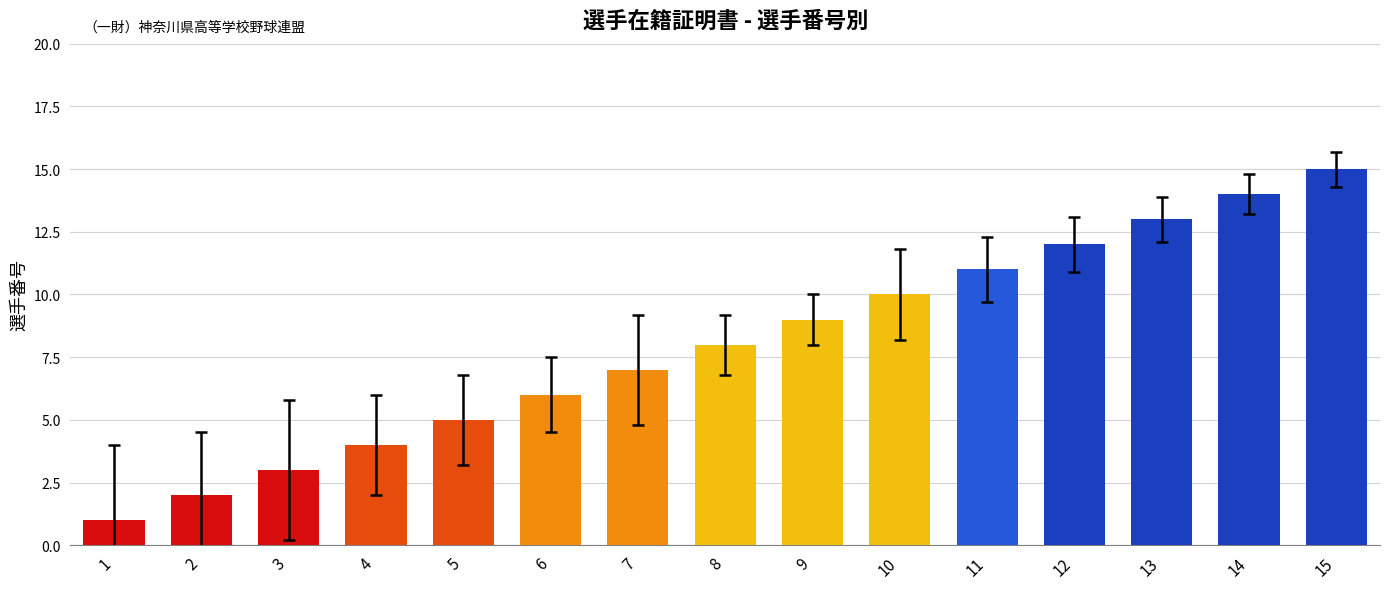

Is it true that the value at 3 is 1?

False